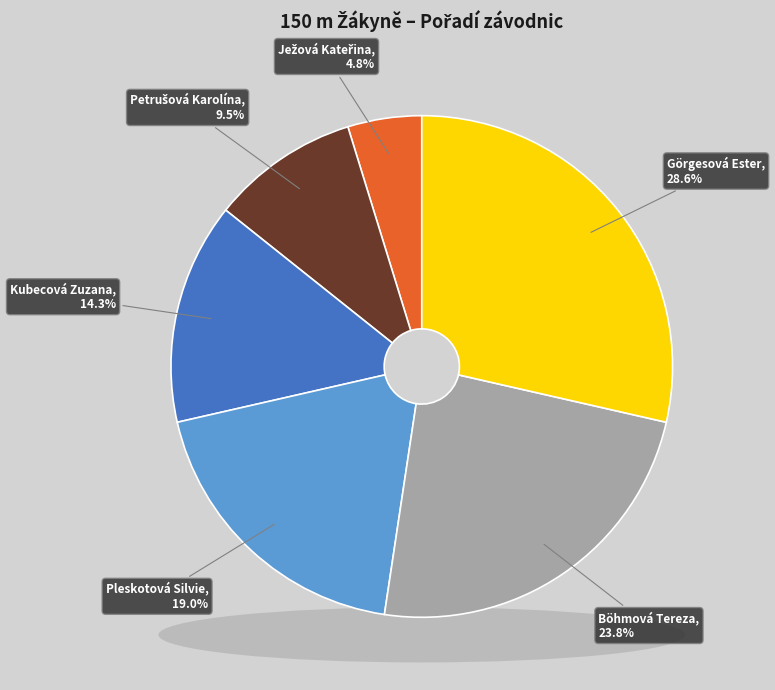

To the nearest percent, what is the average slice percentage?

17%